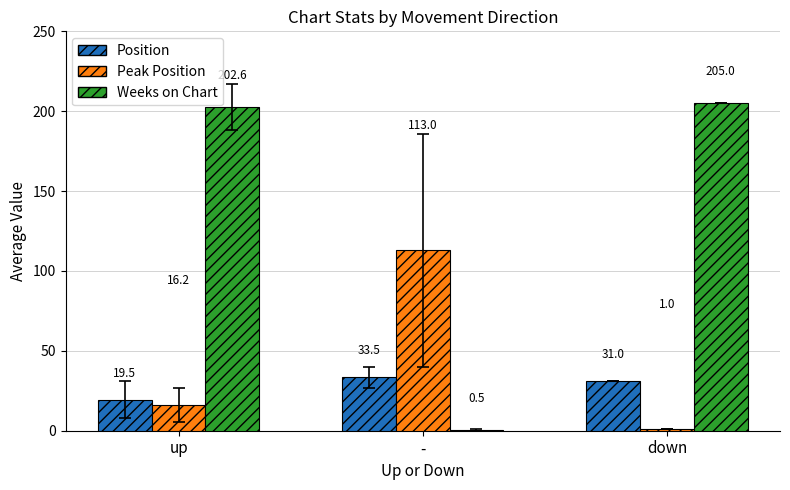

Which series changed the most between up and down?

Peak Position